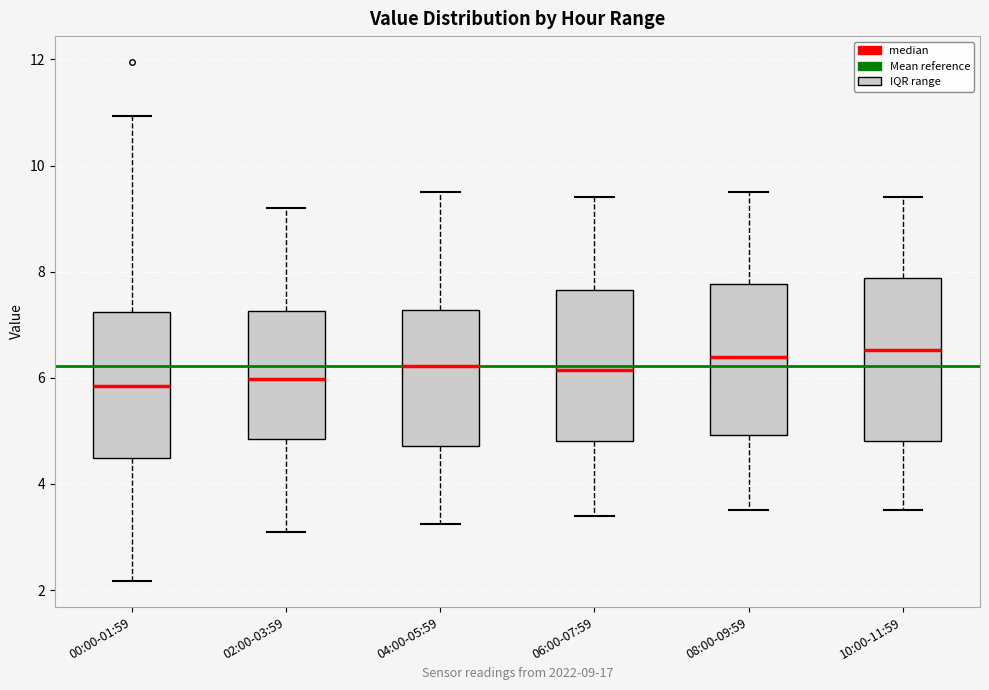

Comparing the boxes themselves (not the whiskers), which one is the tallest?

10:00-11:59